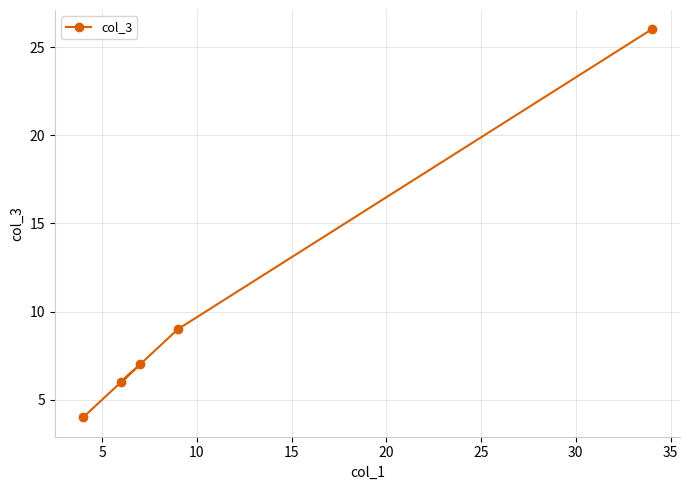

What is the smallest value displayed?

4